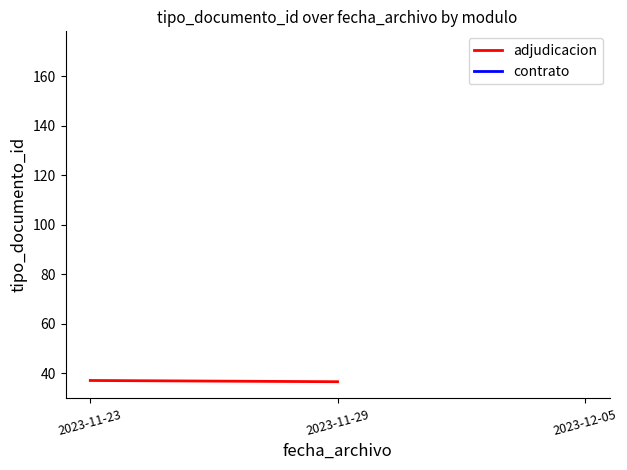

How many adjudicacion values are between 36 and 37?

2